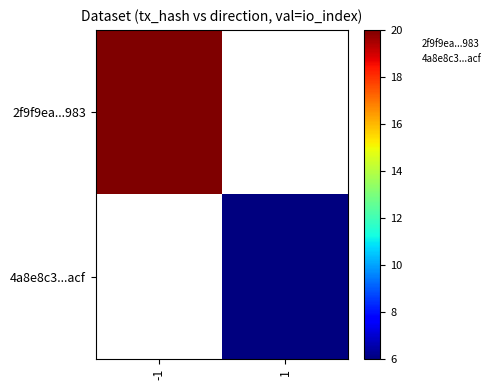

How many categories are shown in the chart?

2